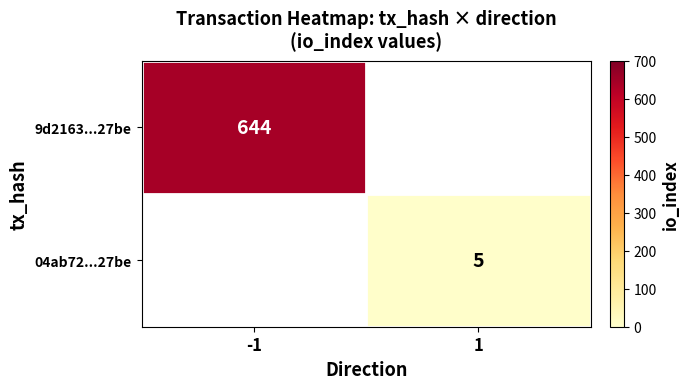

Is it true that 04ab72...27be equals 3 at 1?

False